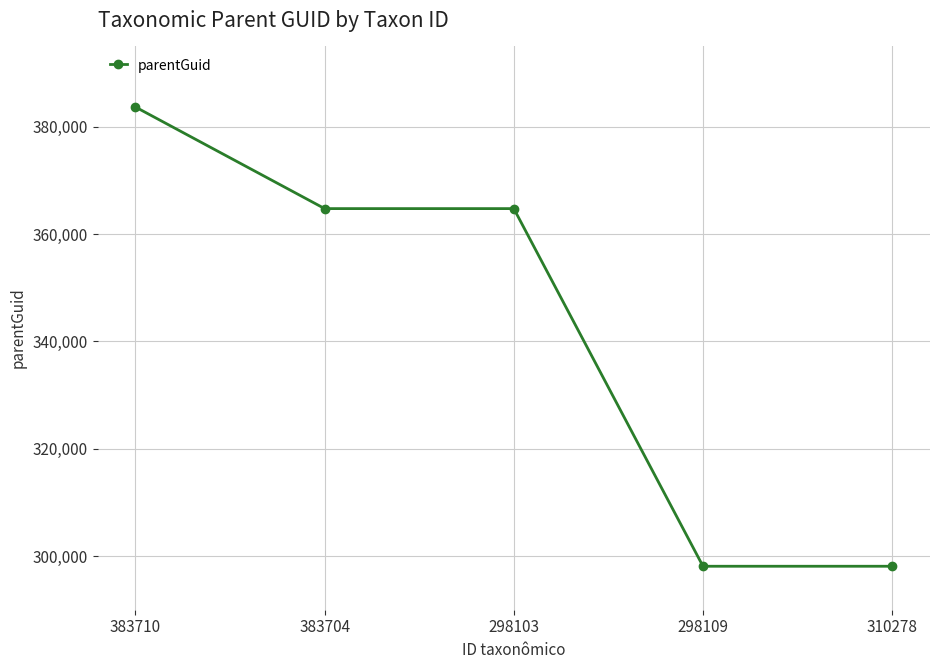

At which category does the chart reach its peak across all series?

383710